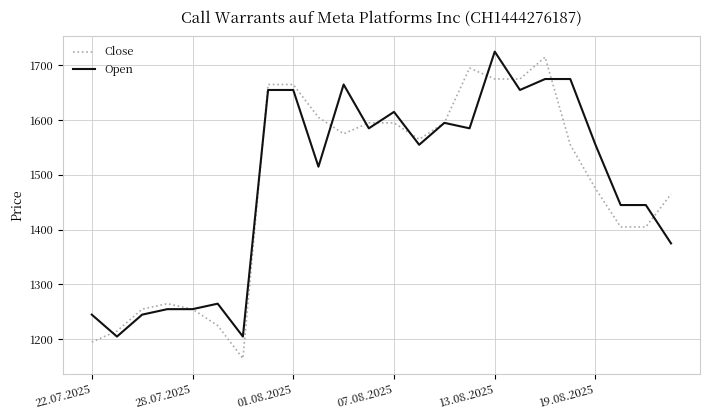

True or false: Close and Open intersect in this chart.

True